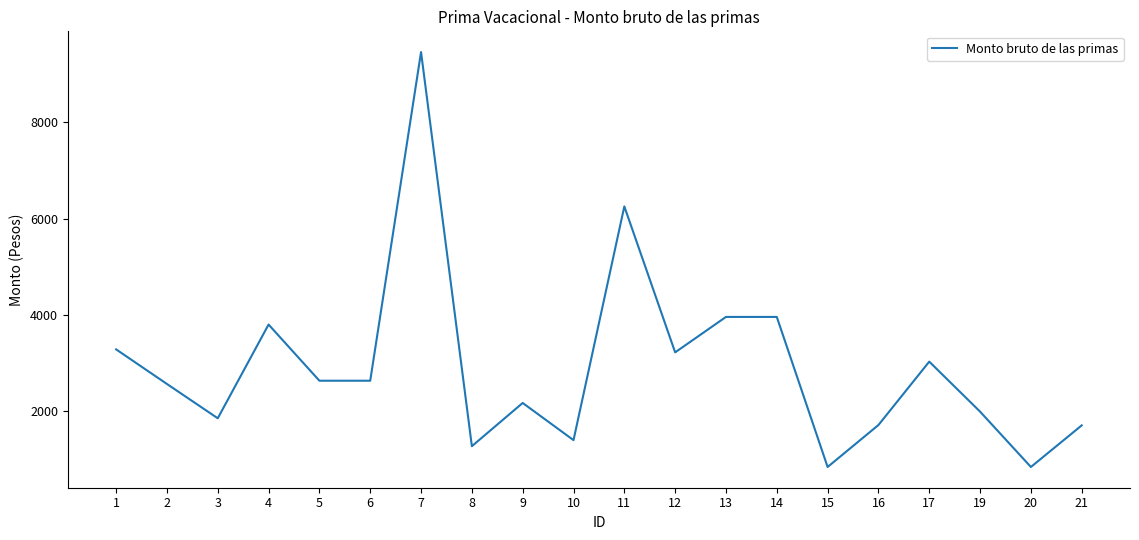

At which category does the chart reach its peak across all series?

7